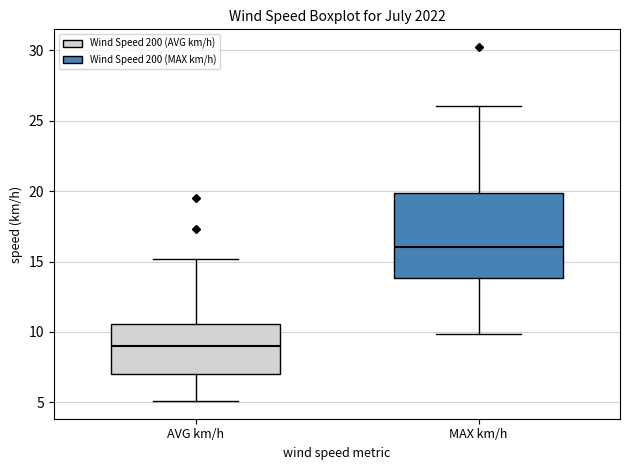

Reading left to right, transcribe this box plot: for each box, give where its median line is, the range the box spans, and where its two whiskers end, as read against the y-axis. The values are not printed on the chart, so give them approximately, as read against the axis.

AVG km/h: median 9.0, box 7.0 to 10.5, whiskers 5.0 to 15.0
MAX km/h: median 16.0, box 14.0 to 20.0, whiskers 10.0 to 26.0